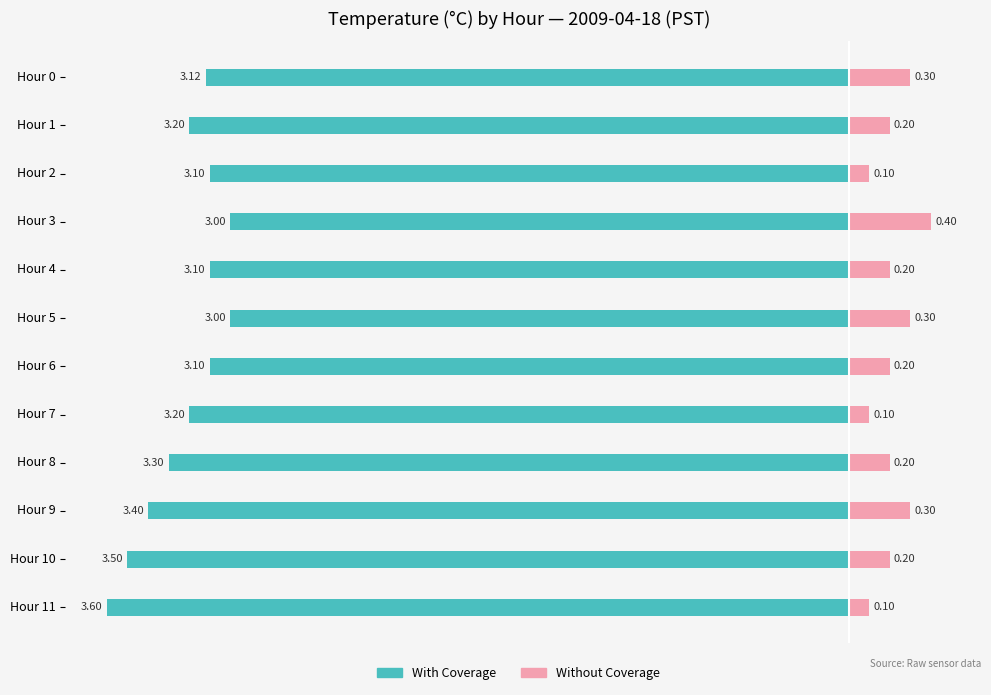

What is the difference between the maximum and minimum values in the Without Coverage series?

0.3